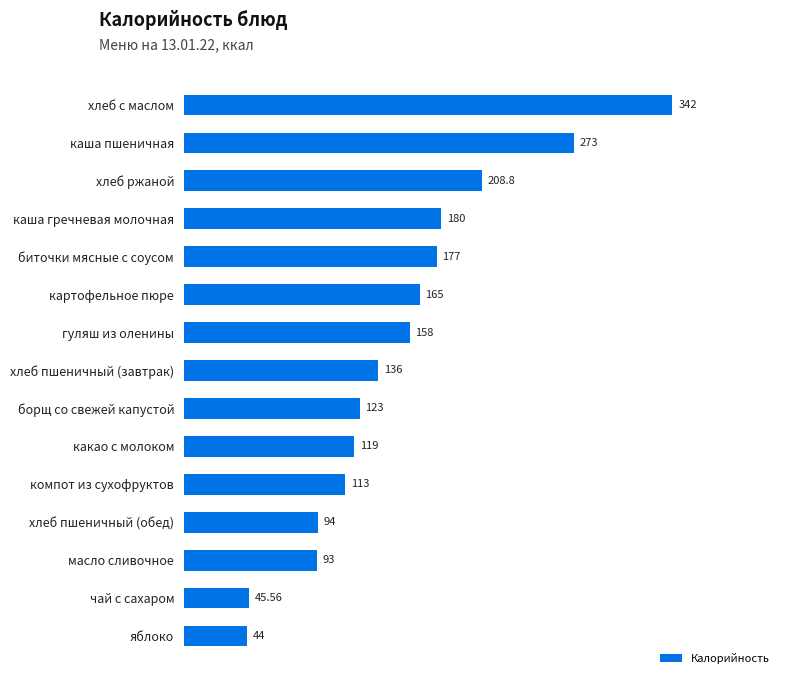

Rank the categories by value from lowest to highest.

яблоко, чай с сахаром, масло сливочное, хлеб пшеничный (обед), компот из сухофруктов, какао с молоком, борщ со свежей капустой, хлеб пшеничный (завтрак), гуляш из оленины, картофельное пюре, биточки мясные с соусом, каша гречневая молочная, хлеб ржаной, каша пшеничная, хлеб с маслом